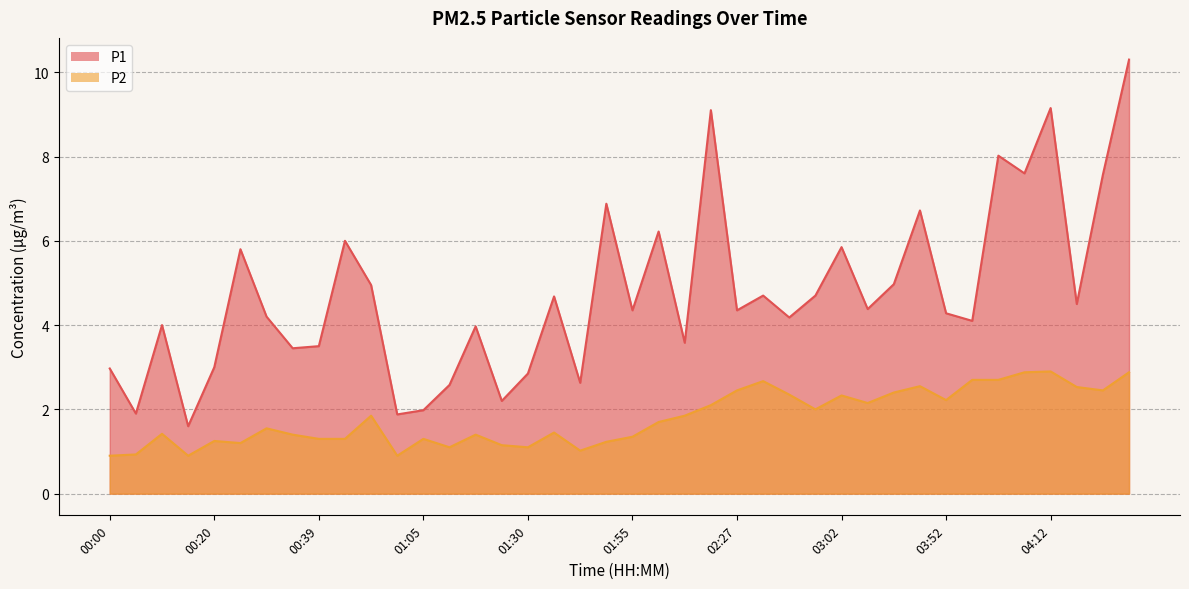

What is the difference between the P1 values at 00:05 and 01:05?

0.1